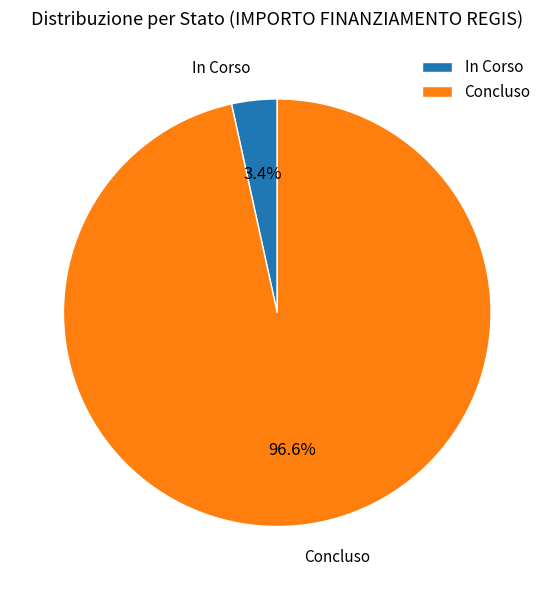

To the nearest percent, what is the average slice percentage?

50%